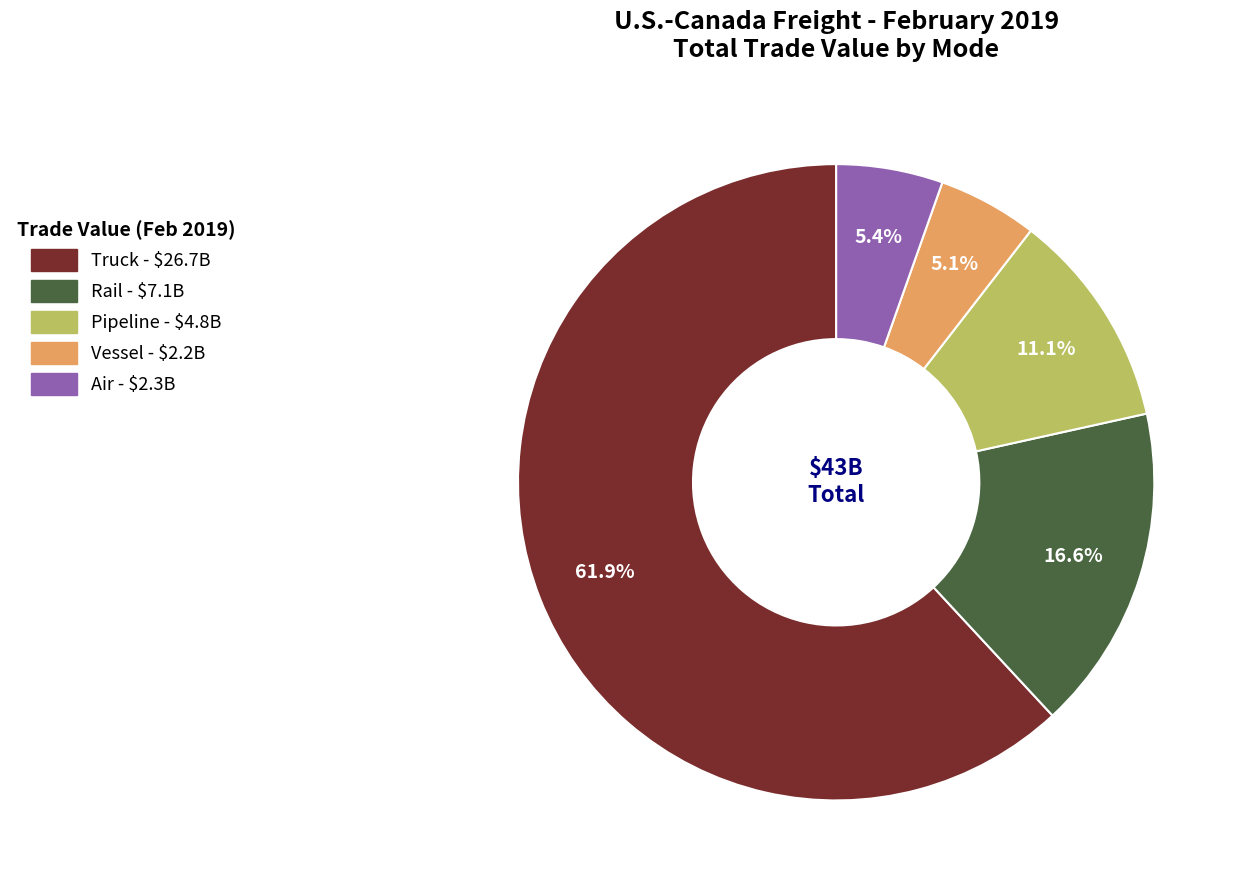

Do Vessel and Rail together represent more than half of the pie?

No